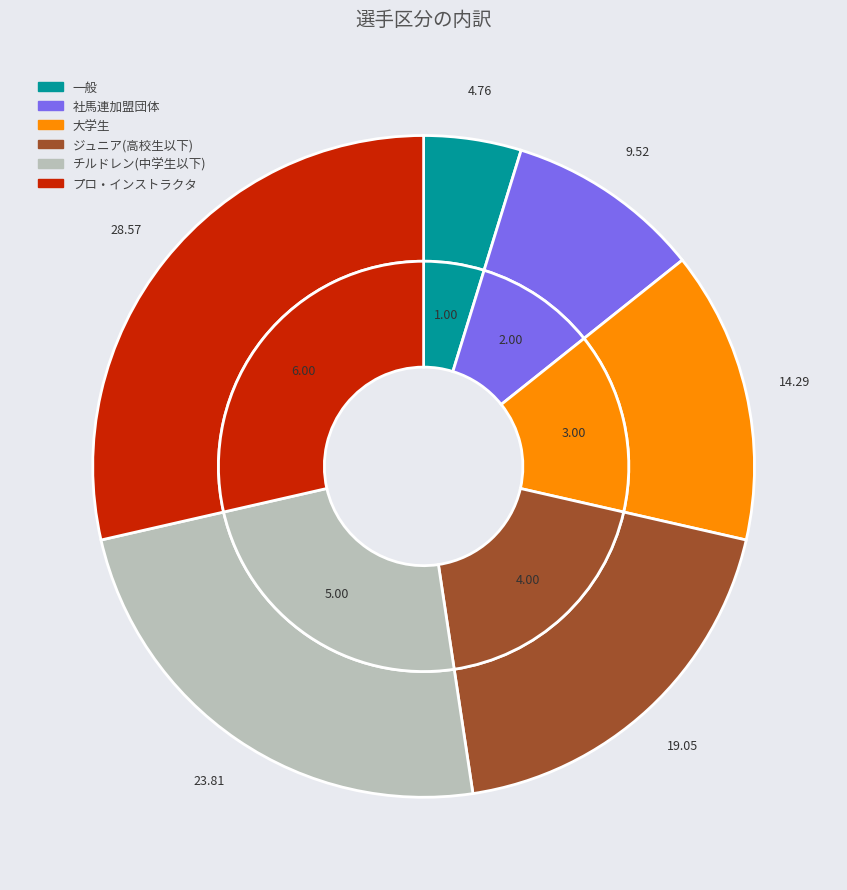

Does any single category account for the majority?

No